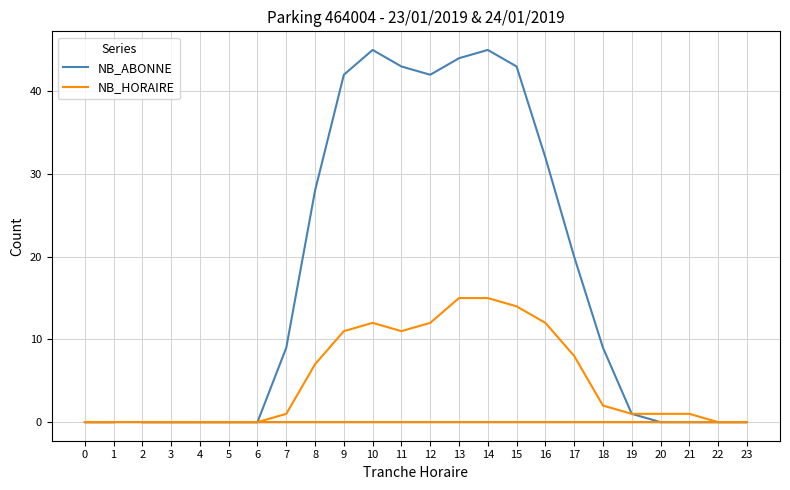

At which label is NB_HORAIRE closest to 7?

8